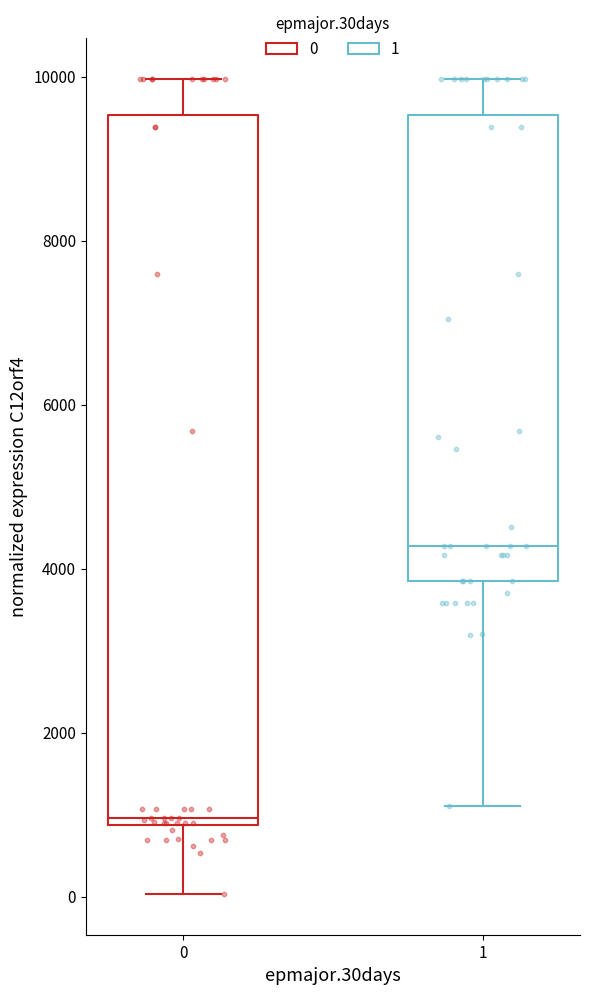

Reading left to right, transcribe this box plot: for each box, give where its median line is, the range the box spans, and where its two whiskers end, as read against the y-axis. The values are not printed on the chart, so give them approximately, as read against the axis.

0: median 1000, box 800 to 9600, whiskers 0 to 10000
1: median 4200, box 3800 to 9600, whiskers 1200 to 10000